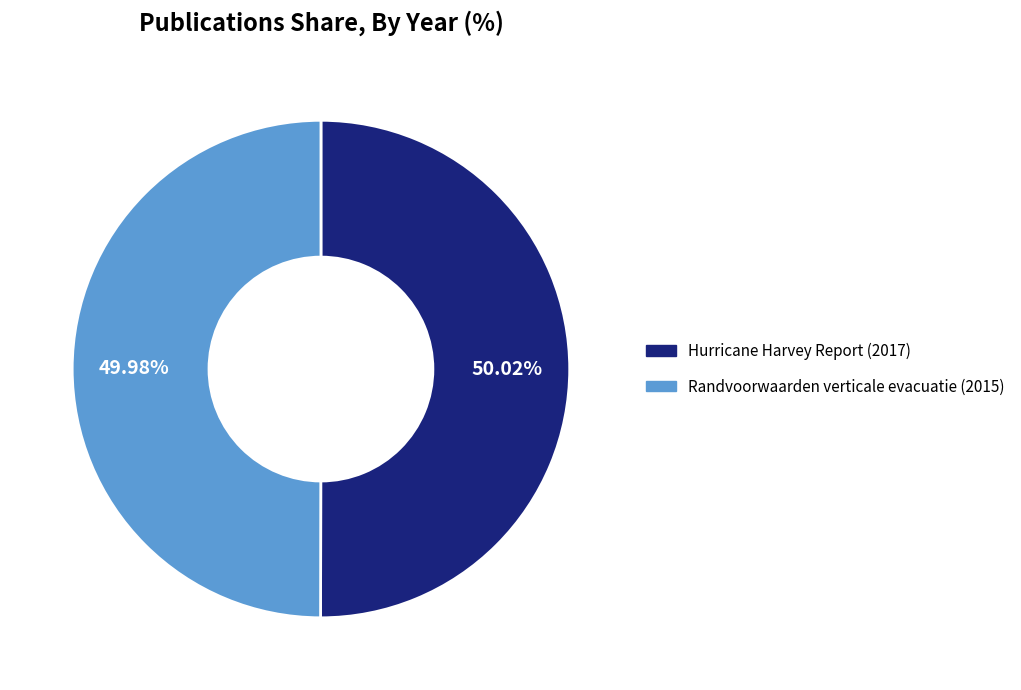

Approximately how many times larger is the value at Hurricane Harvey Report (2017) compared to Randvoorwaarden verticale evacuatie (2015)?

1.0